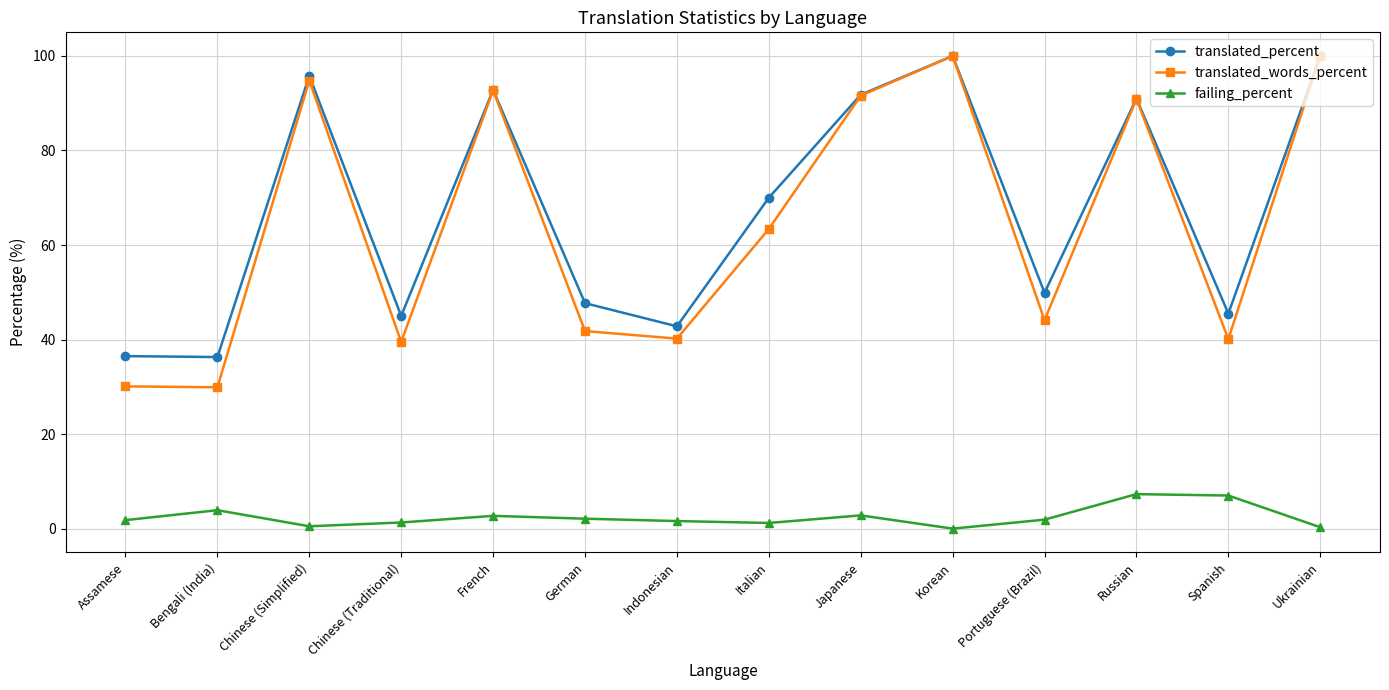

True or false: failing_percent and translated_percent intersect in this chart.

False